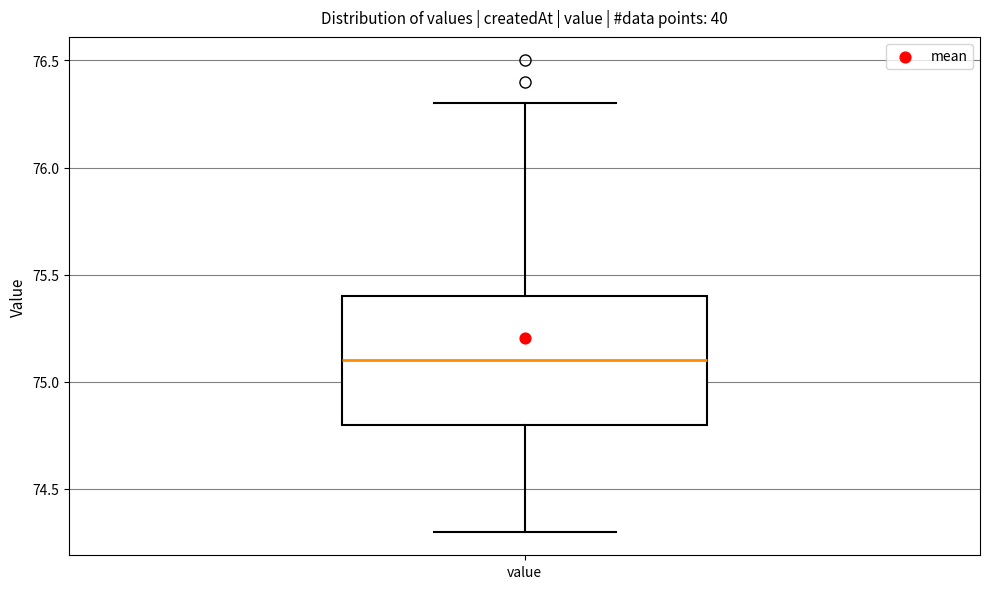

Transcribe this box plot: give where the median line is, the range the box spans, and where the two whiskers end, as read against the y-axis. The values are not printed on the chart, so give them approximately, as read against the axis.

median 75.1, box 74.8 to 75.4, whiskers 74.3 to 76.3